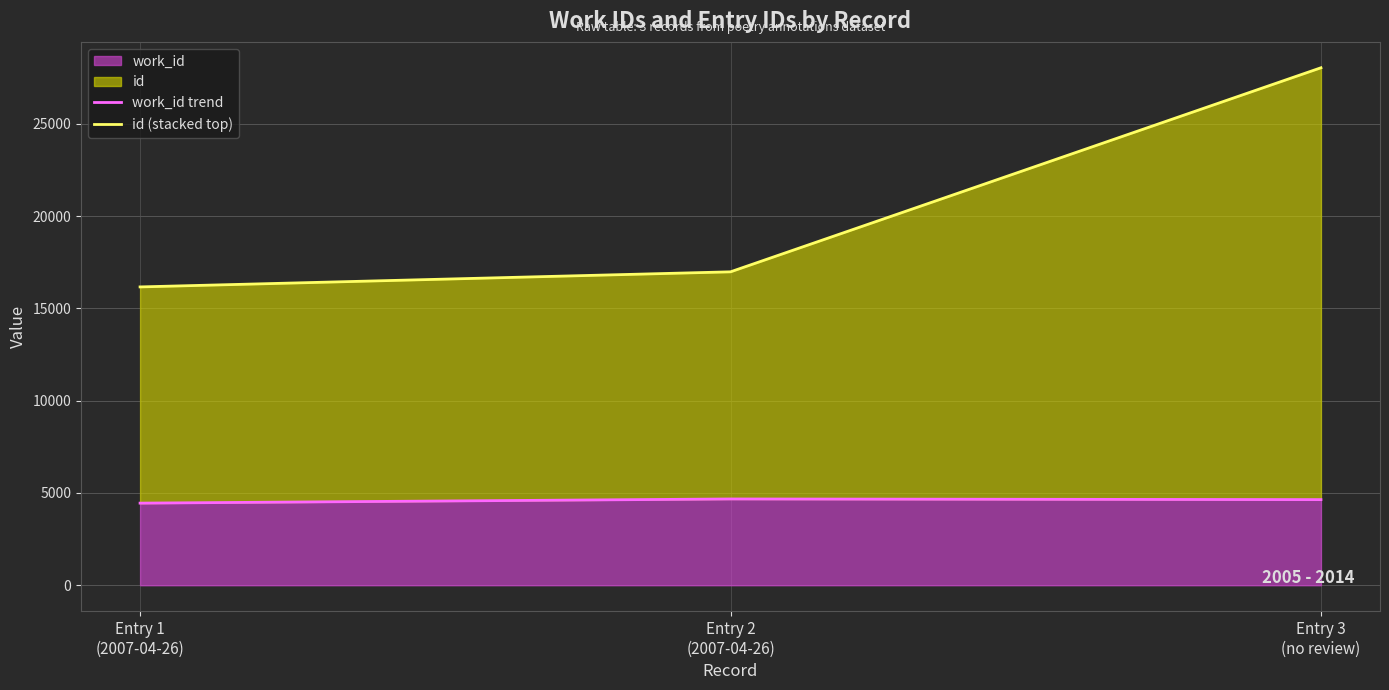

At which category does the chart reach its minimum across all series?

Entry 1
(2007-04-26)